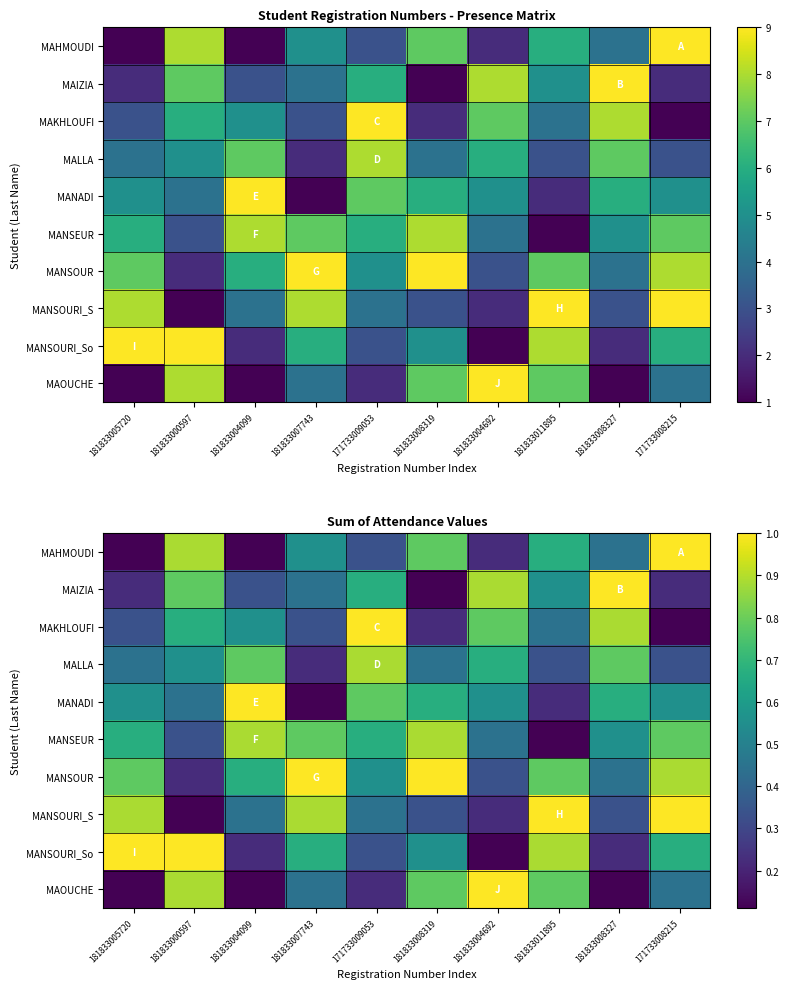

At which label does MAOUCHE reach its peak?

181833004692